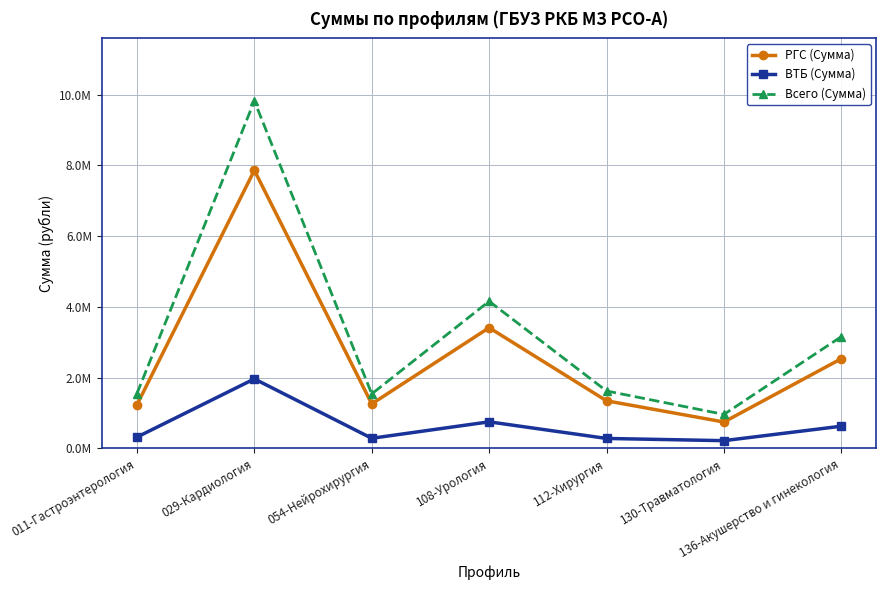

At which category does ВТБ (Сумма) reach its first local peak?

029-Кардиология